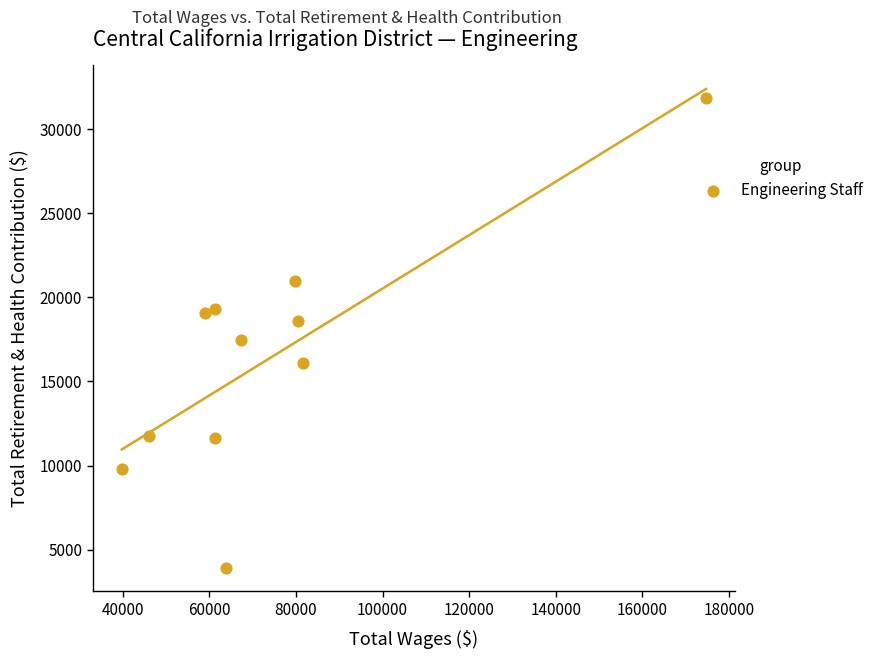

What is the average Y value?

16412